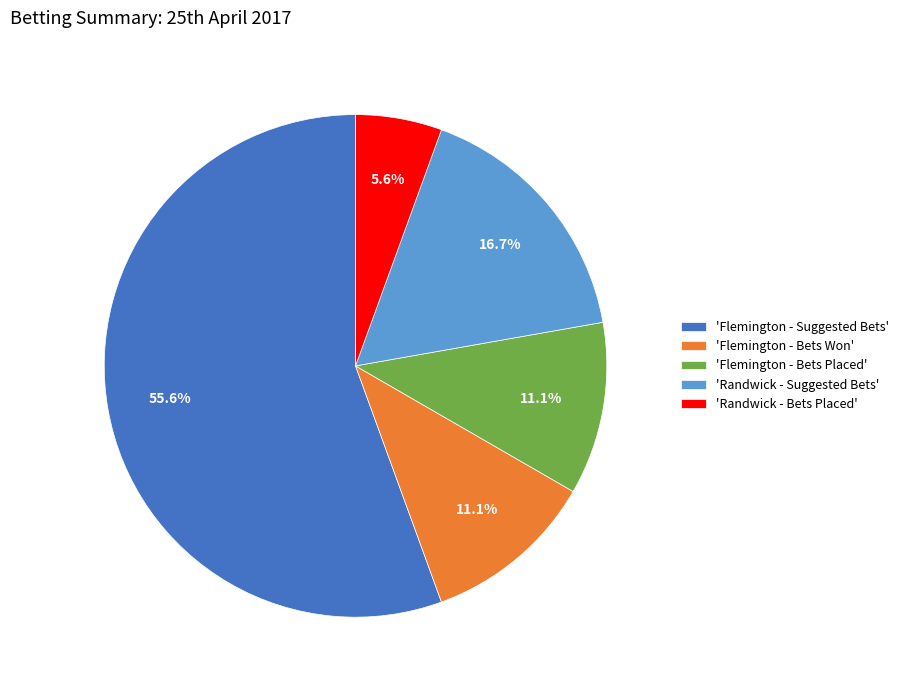

Which category has the biggest portion of the pie?

'Flemington - Suggested Bets'